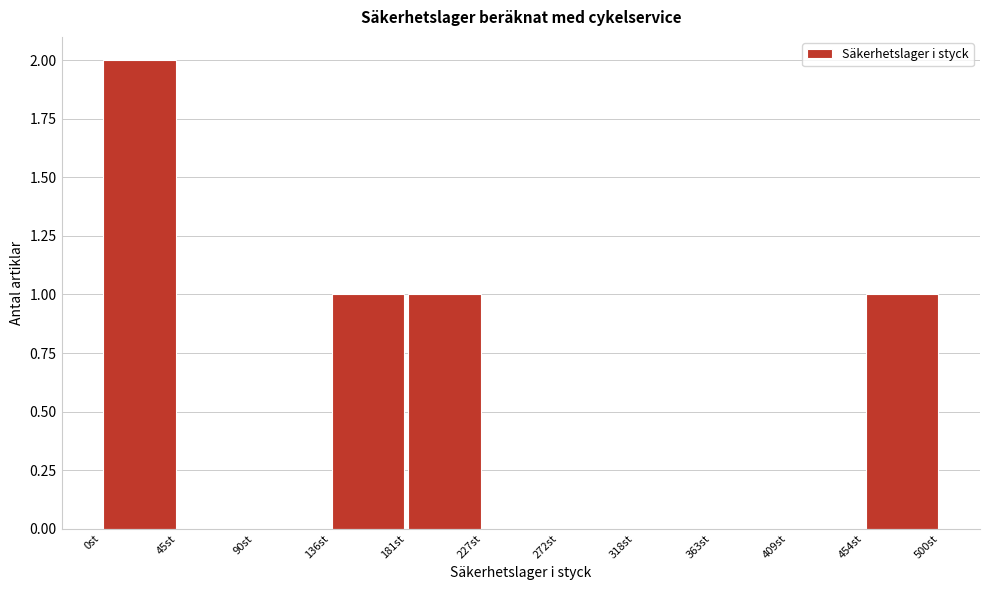

Reading left to right, transcribe this chart: for each bar, give the range it covers on the x-axis and its height. Neither the bar edges nor the heights are printed on the chart, so give them approximately, as read against the axes.

0 to 45: 2
45 to 90: 0
90 to 135: 0
135 to 180: 1
180 to 225: 1
225 to 275: 0
275 to 320: 0
320 to 365: 0
365 to 410: 0
410 to 455: 0
455 to 500: 1